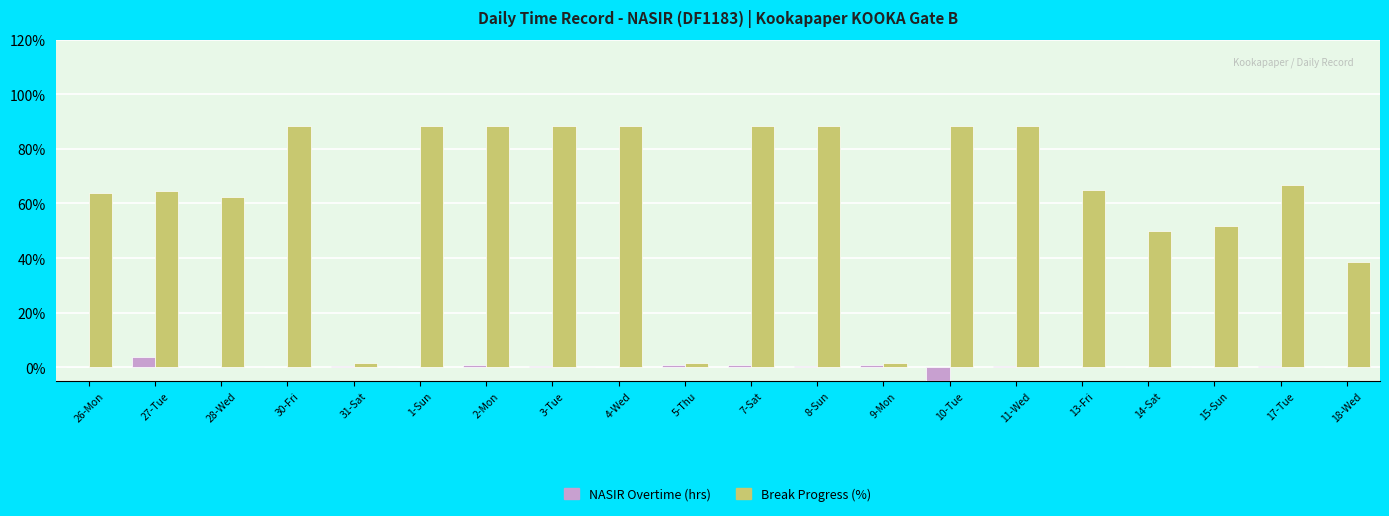

How many data points in Break Progress (%) are less than 66?

10